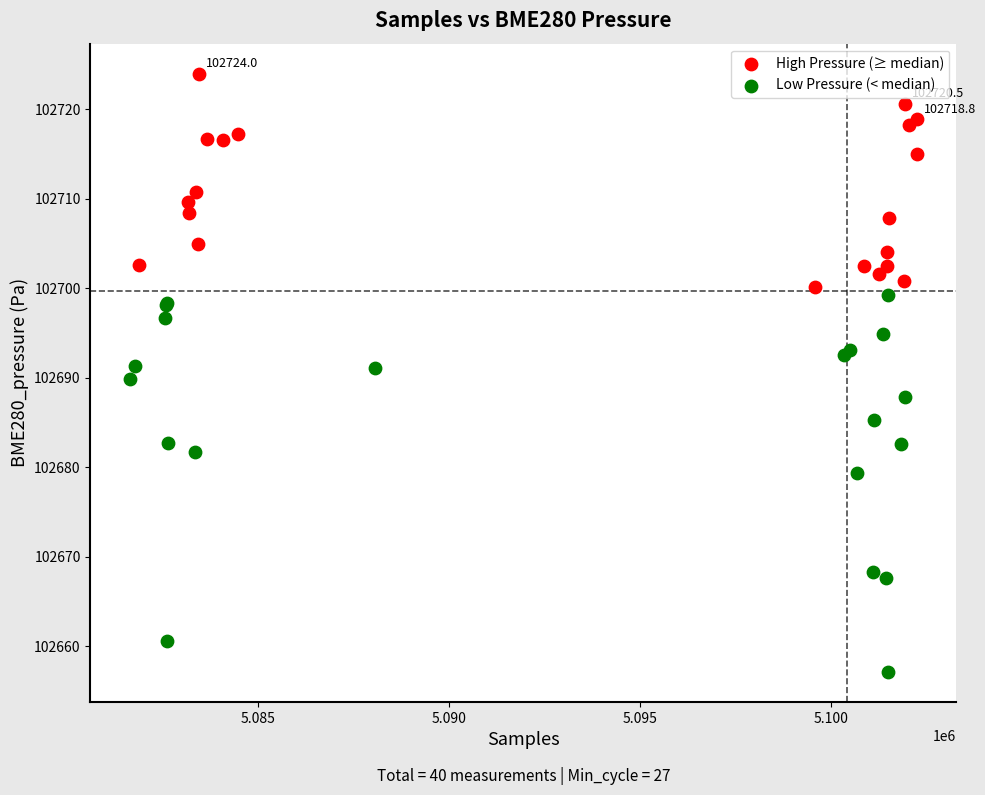

Which series reaches the maximum Y coordinate?

High Pressure (≥ median)